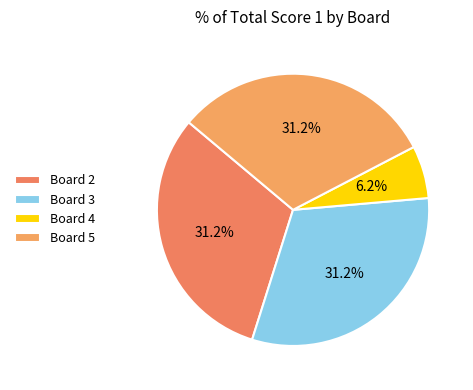

Which has a higher value, Board 3 or Board 5?

Board 3